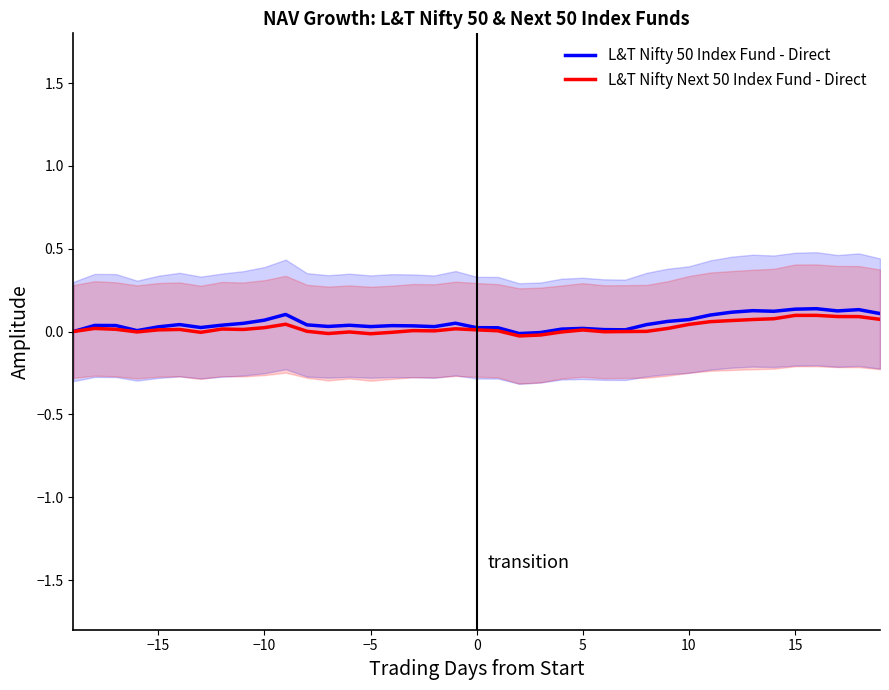

What is the maximum value for L&T Nifty 50 Index Fund - Direct?

0.1